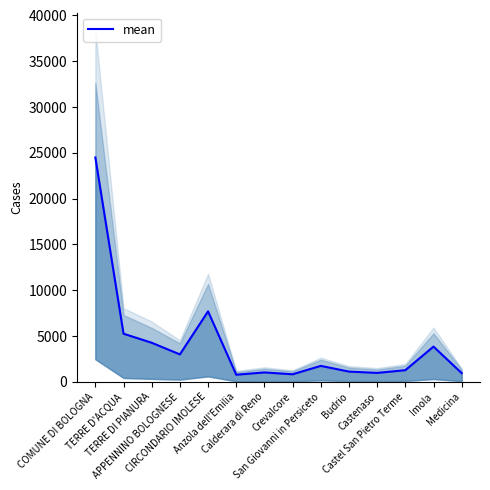

What is the greatest value displayed?

24488.3